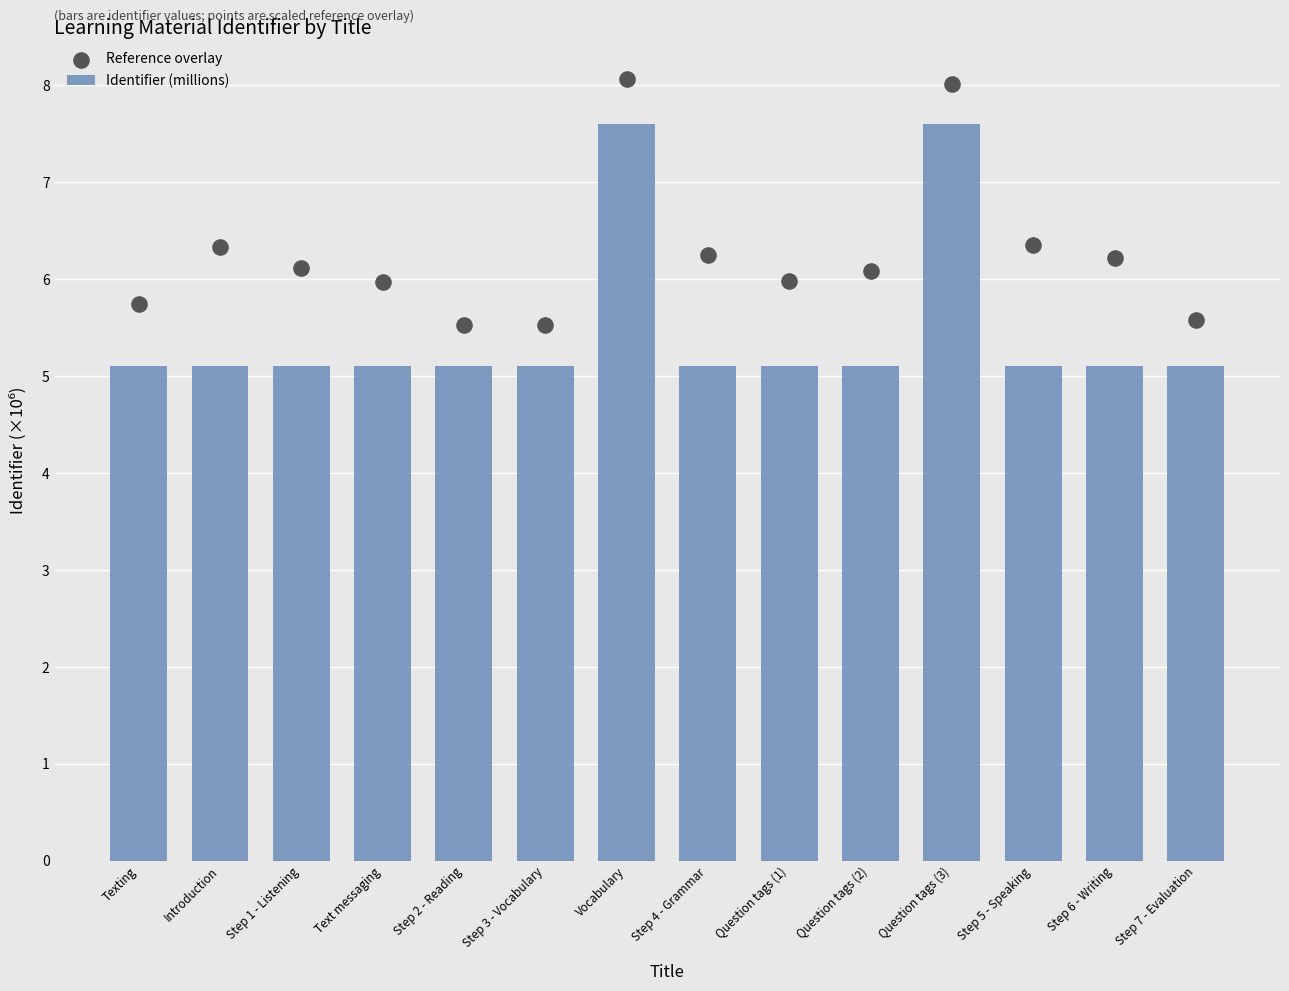

Which series reaches the maximum Y coordinate?

Reference overlay